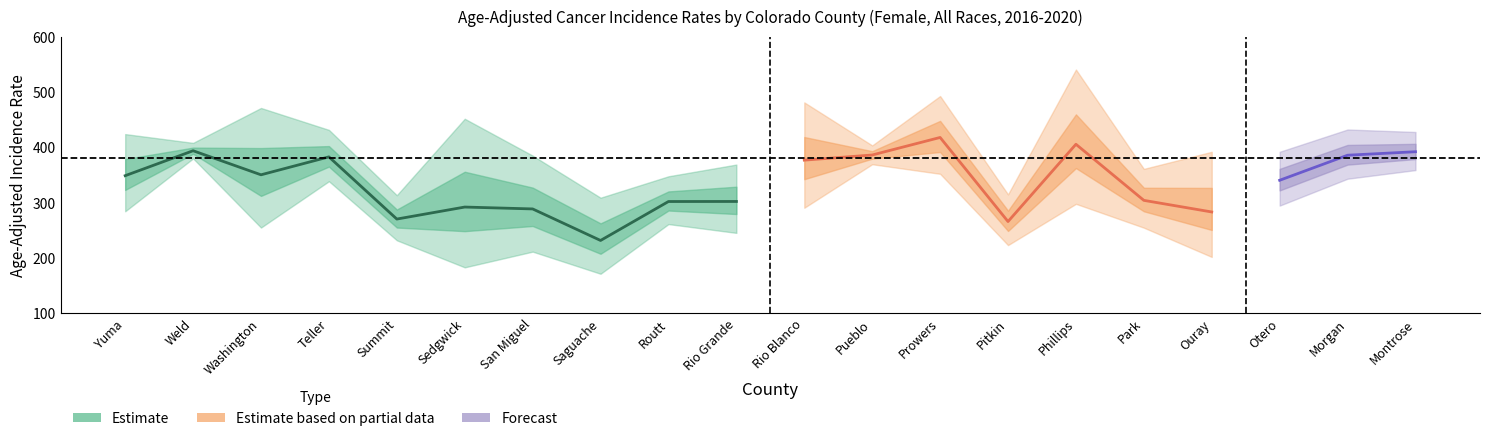

Is it true that upper_ci equals 452.0 at Sedgwick?

True